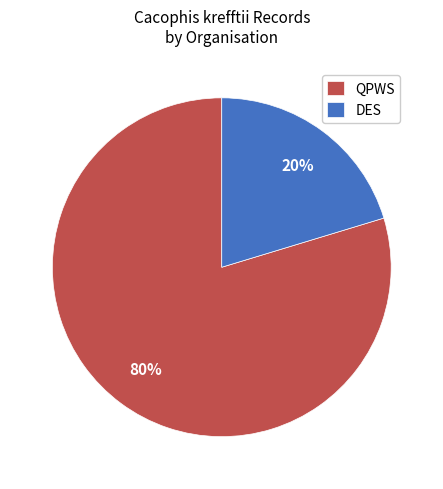

Which has a higher value, QPWS or DES?

QPWS